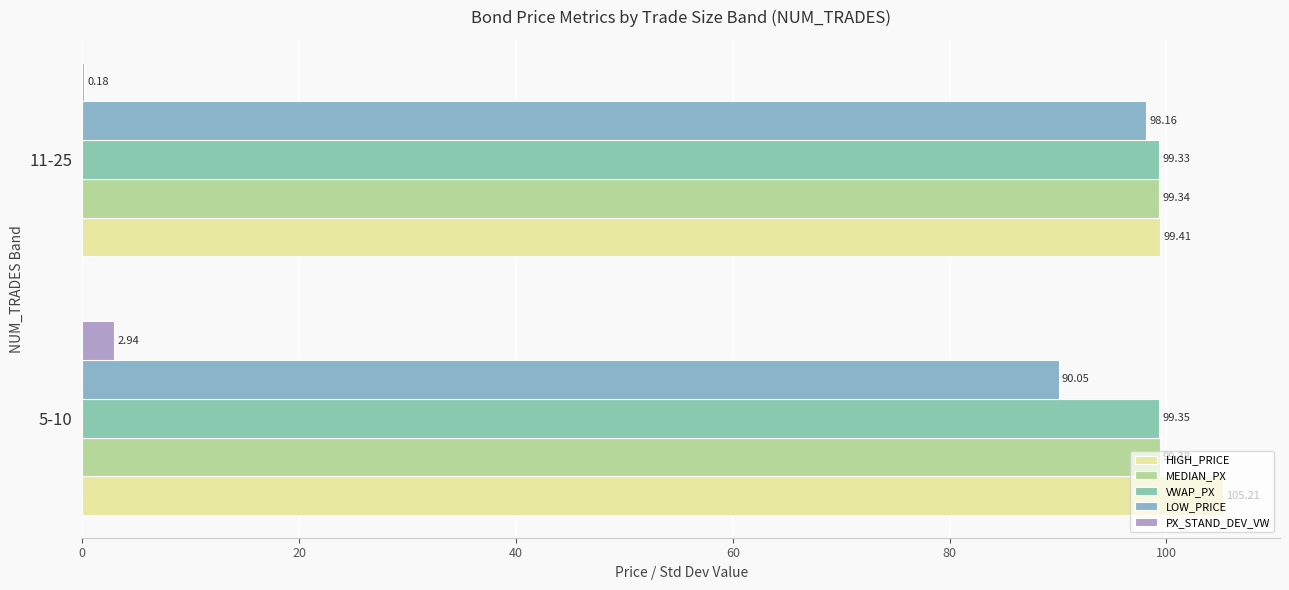

Reading left to right, extract all data points from this chart.

HIGH_PRICE: 0=105.2	20=99.4
MEDIAN_PX: 0=99.4	20=99.3
VWAP_PX: 0=99.4	20=99.3
LOW_PRICE: 0=90.1	20=98.2
PX_STAND_DEV_VW: 0=2.9	20=0.2